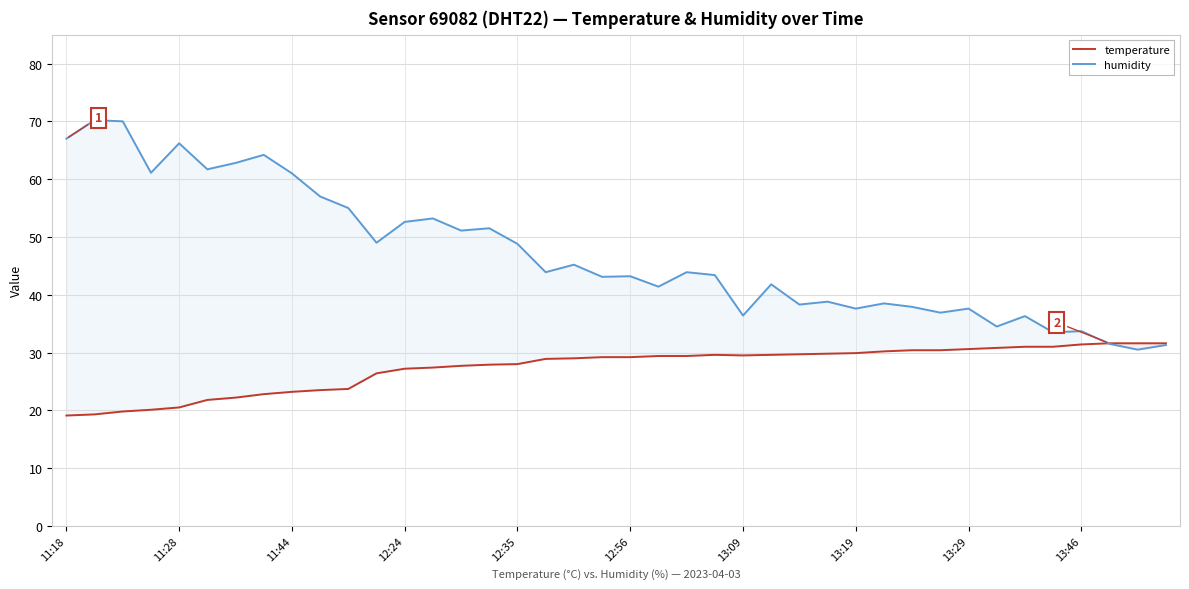

How many times do humidity and temperature cross each other?

1